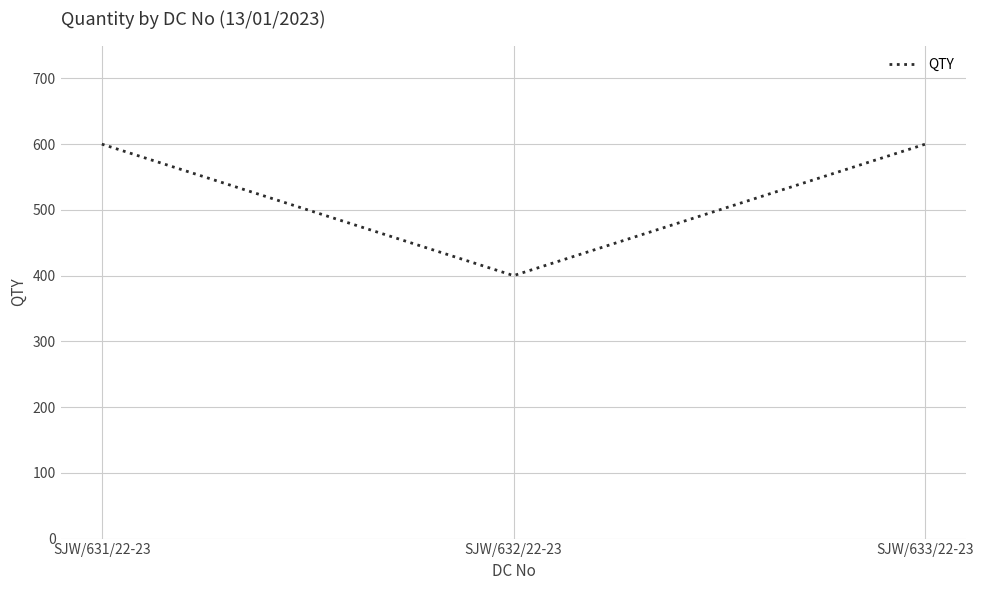

How many values are between 400 and 600?

3